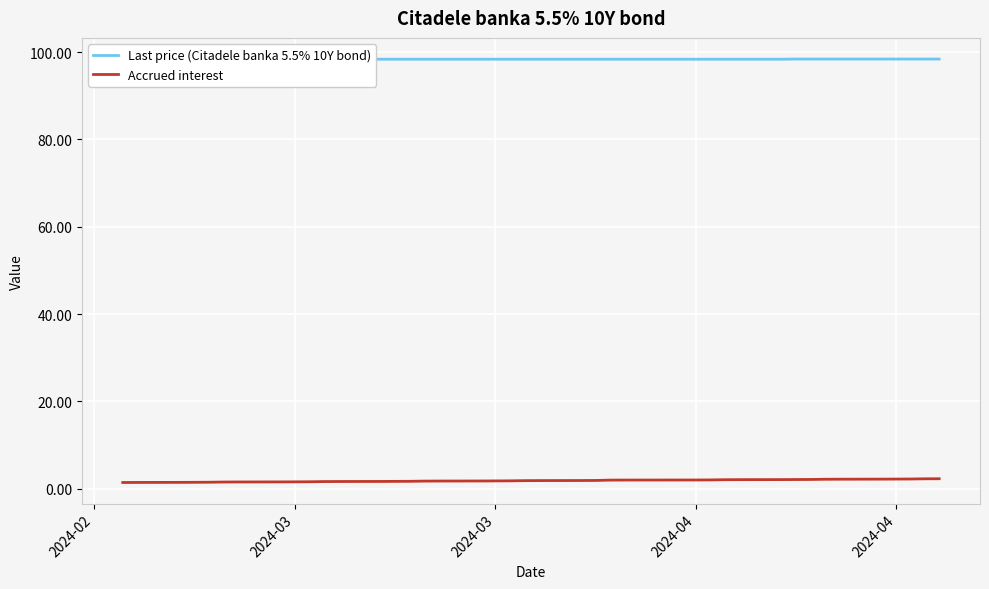

True or false: Accrued interest and Last price (Citadele banka 5.5% 10Y bond) cross at least once.

False